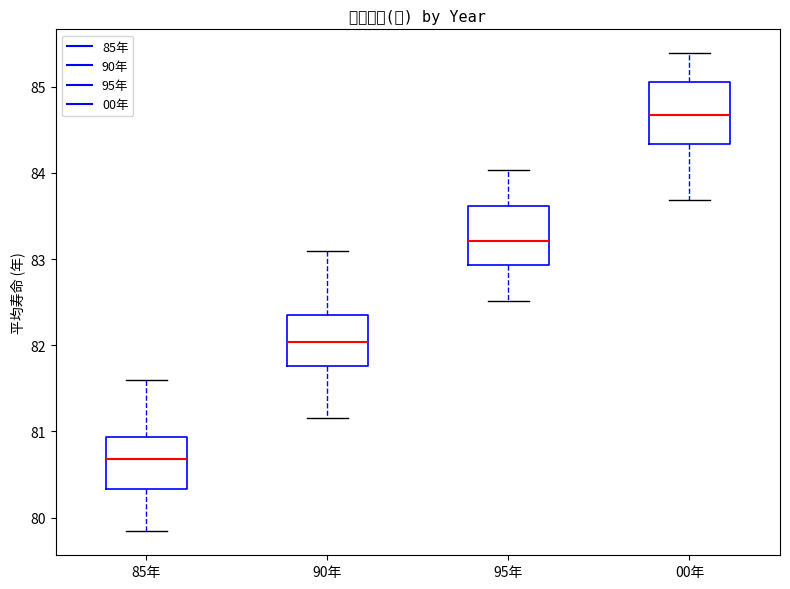

Reading left to right, read every box against the y-axis: the position of its median line, the range the box covers, and the ends of its whiskers. The values are not printed on the chart, so give them approximately, as read against the axis.

85年: median 80.7, box 80.3 to 80.9, whiskers 79.8 to 81.6
90年: median 82.0, box 81.8 to 82.4, whiskers 81.2 to 83.1
95年: median 83.2, box 82.9 to 83.6, whiskers 82.5 to 84.0
00年: median 84.7, box 84.3 to 85.1, whiskers 83.7 to 85.4